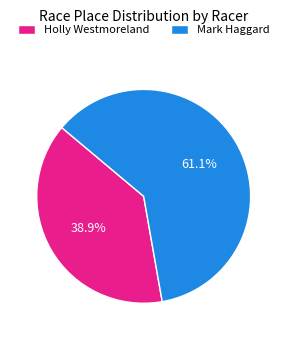

Which slice is the largest?

Mark Haggard